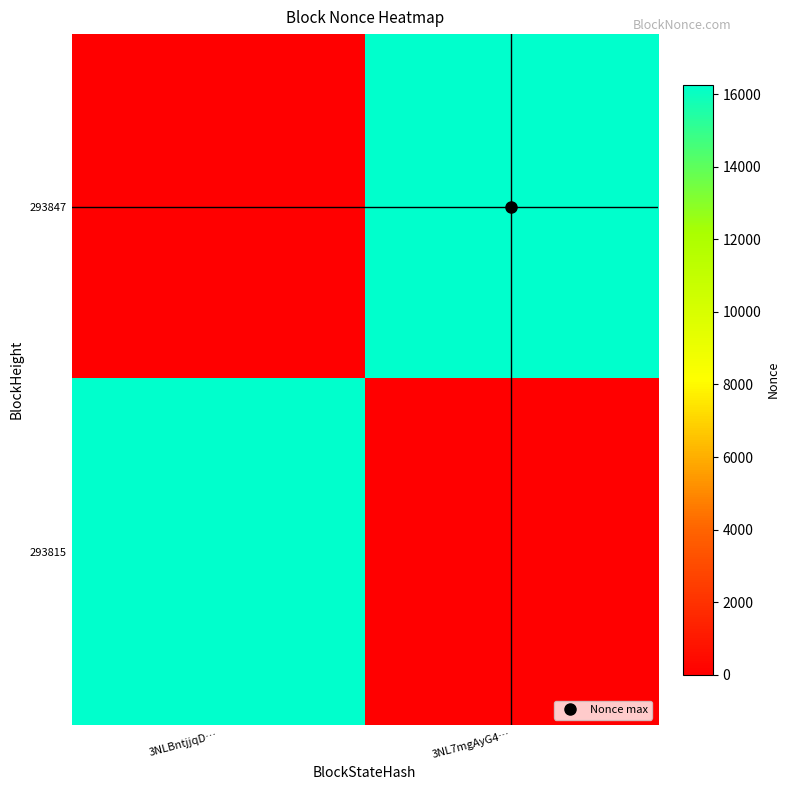

What is the spread (max minus min) of values at 3NL7mgAyG4…?

16269